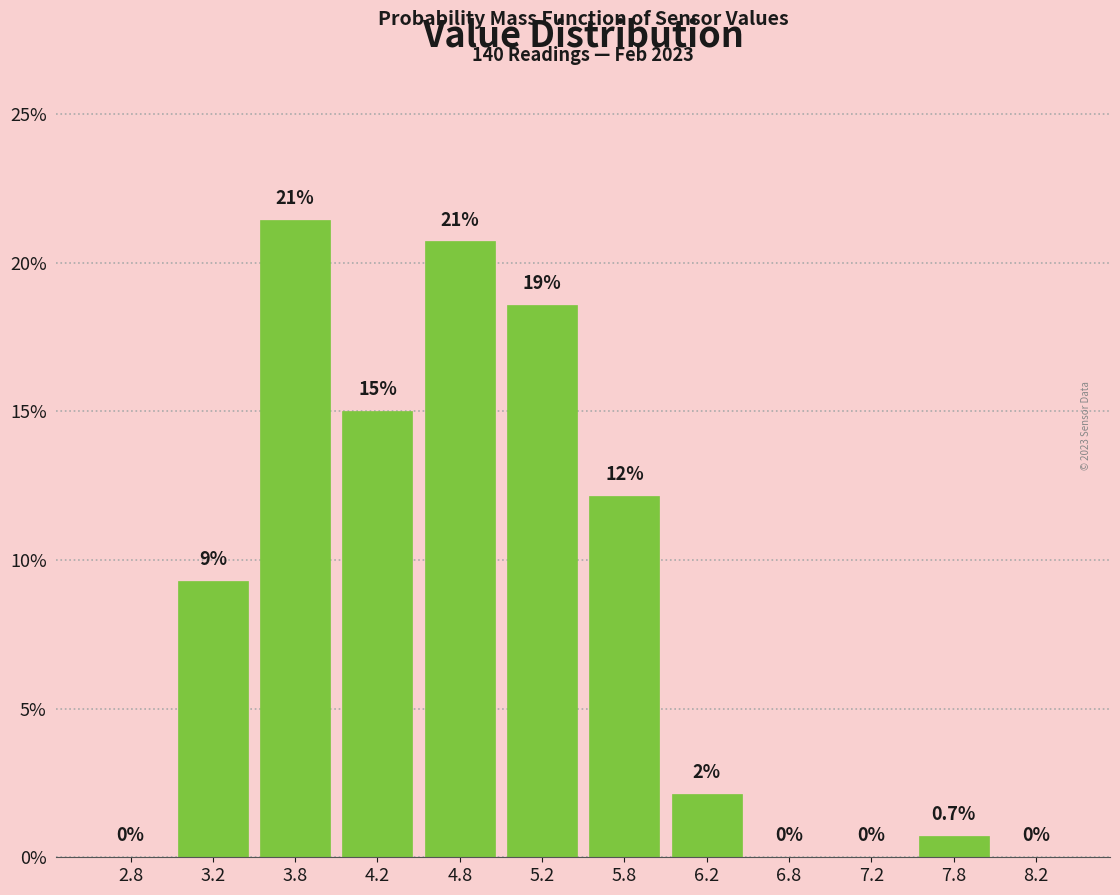

Which range on the x-axis has the tallest bar?

3.5 to 4.0